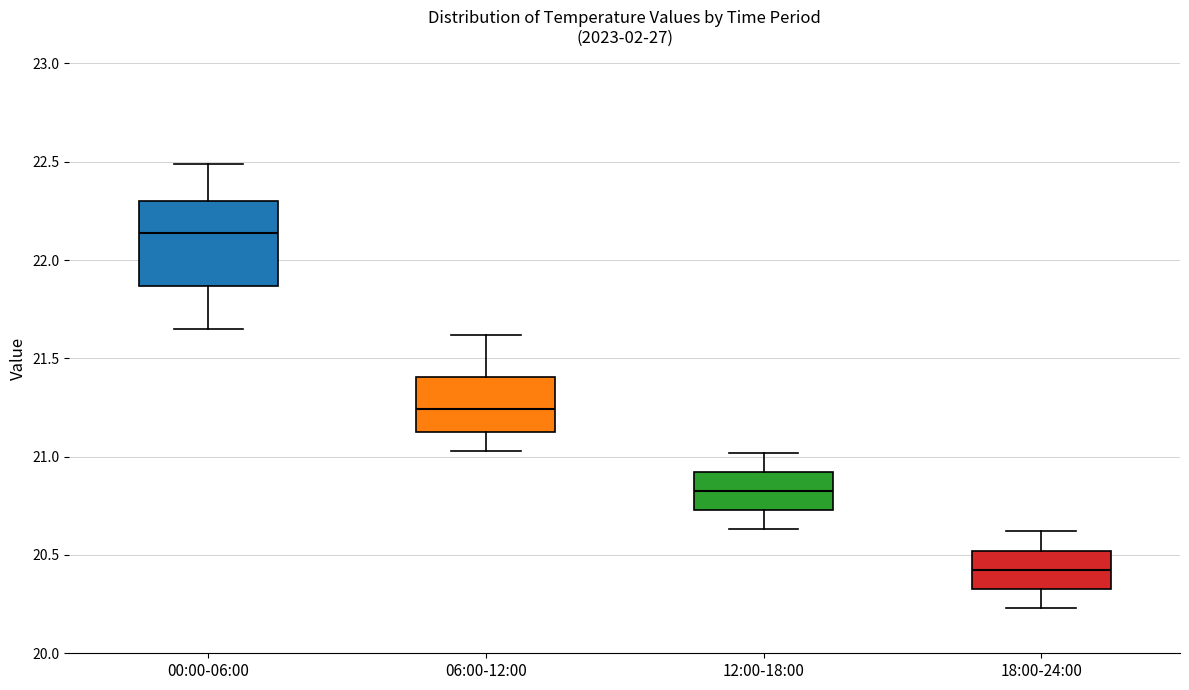

Where does the lower whisker of the box for 18:00-24:00 end on the y-axis? The values are not printed on the chart, so give them approximately, as read against the axis.

20.25